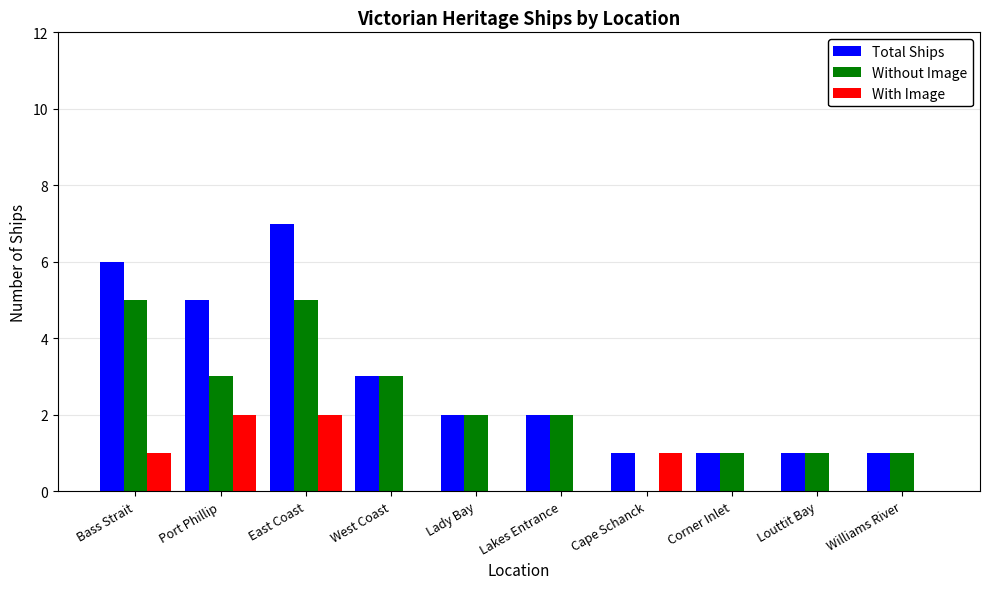

Which series changed the most between Port Phillip and Lakes Entrance?

Total Ships